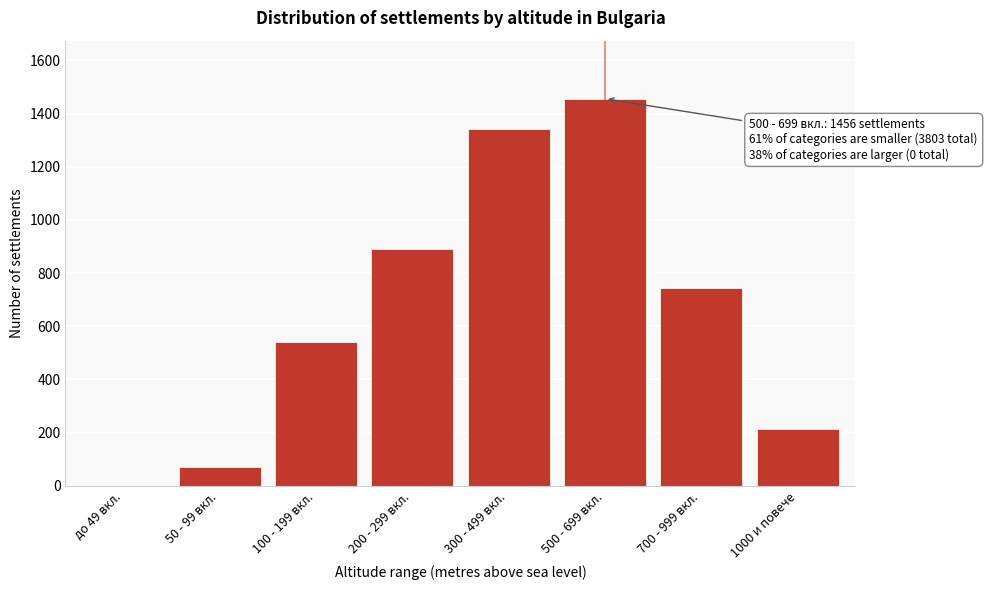

Reading left to right, list all the values displayed in this chart.

до 49 вкл.=0	50 - 99 вкл.=71	100 - 199 вкл.=542	200 - 299 вкл.=891	300 - 499 вкл.=1343	500 - 699 вкл.=1456	700 - 999 вкл.=743	1000 и повече=213